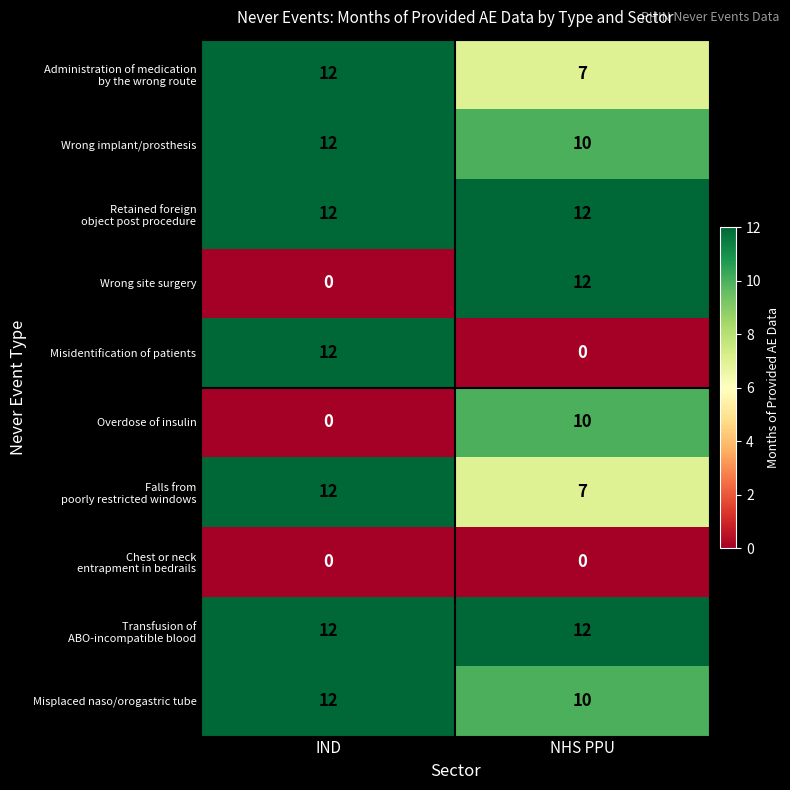

At which category is the sum across all series the highest?

IND